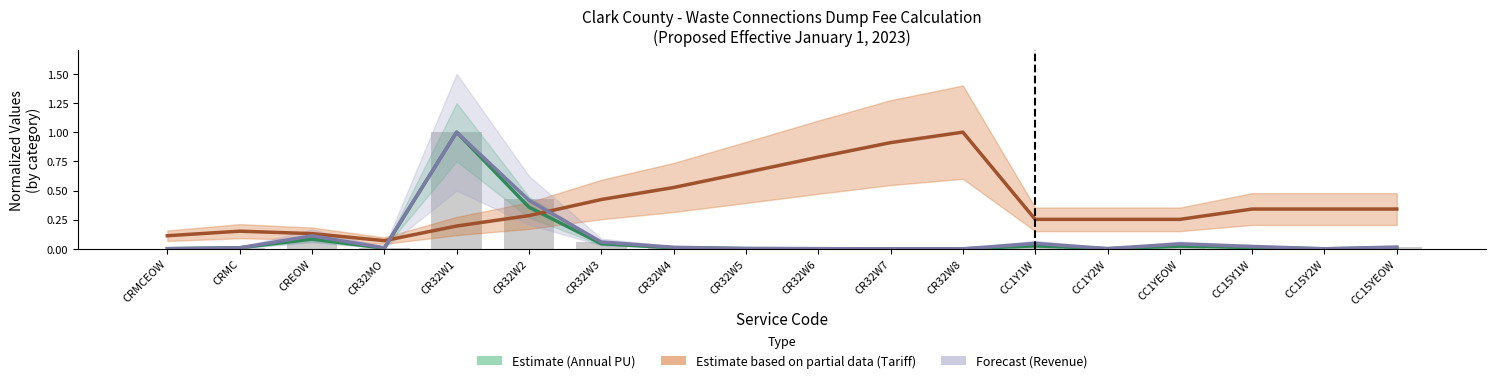

Which category has the lowest value across all series?

CR32W7